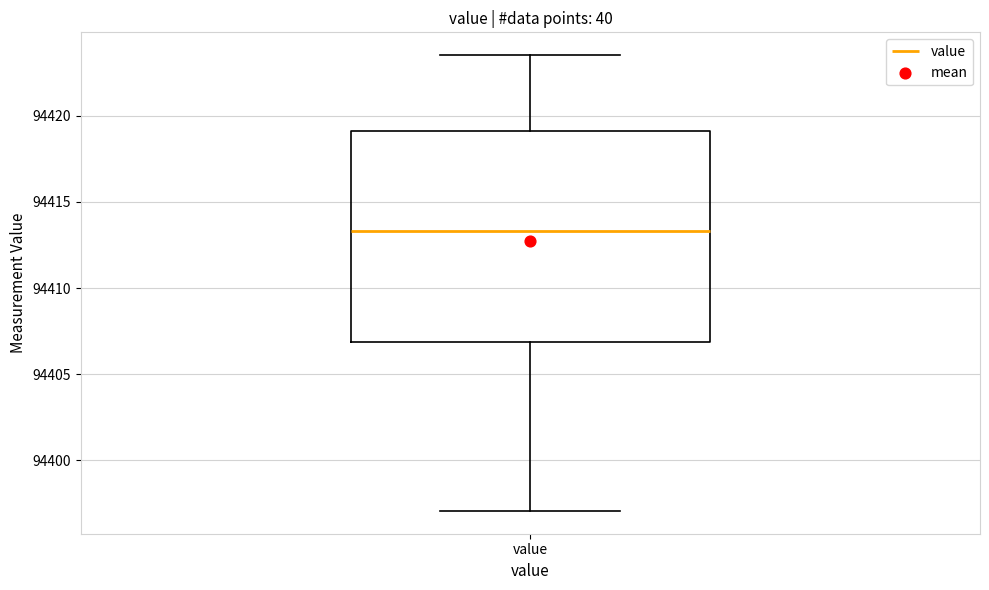

Read this box plot against the y-axis: the position of the median line, the range covered by the box, and the ends of both whiskers. The values are not printed on the chart, so give them approximately, as read against the axis.

median 94413.5, box 94407.0 to 94419.0, whiskers 94397.0 to 94423.5